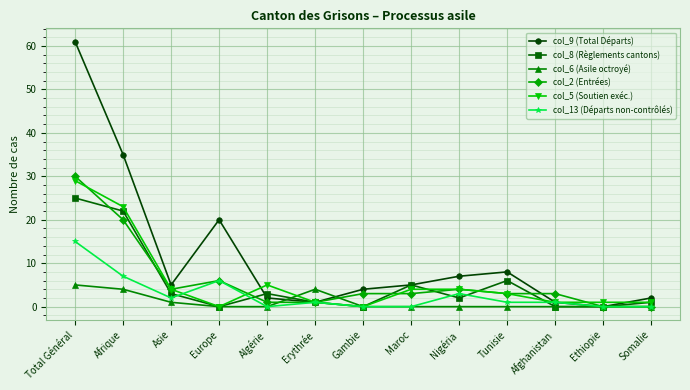

Reading right to left, extract all data points from this chart.

col_9 (Total Départs): 2	0	1	8	7	5	4	1	2	20	5	35	61
col_8 (Règlements cantons): 1	0	0	6	2	5	0	1	3	0	3	22	25
col_6 (Asile octroyé): 0	0	0	0	0	0	0	4	0	0	1	4	5
col_2 (Entrées): 0	0	3	3	4	3	3	1	1	6	4	20	30
col_5 (Soutien exéc.): 1	1	1	3	4	4	0	1	5	0	4	23	29
col_13 (Départs non-contrôlés): 0	0	1	1	3	0	0	1	0	6	2	7	15